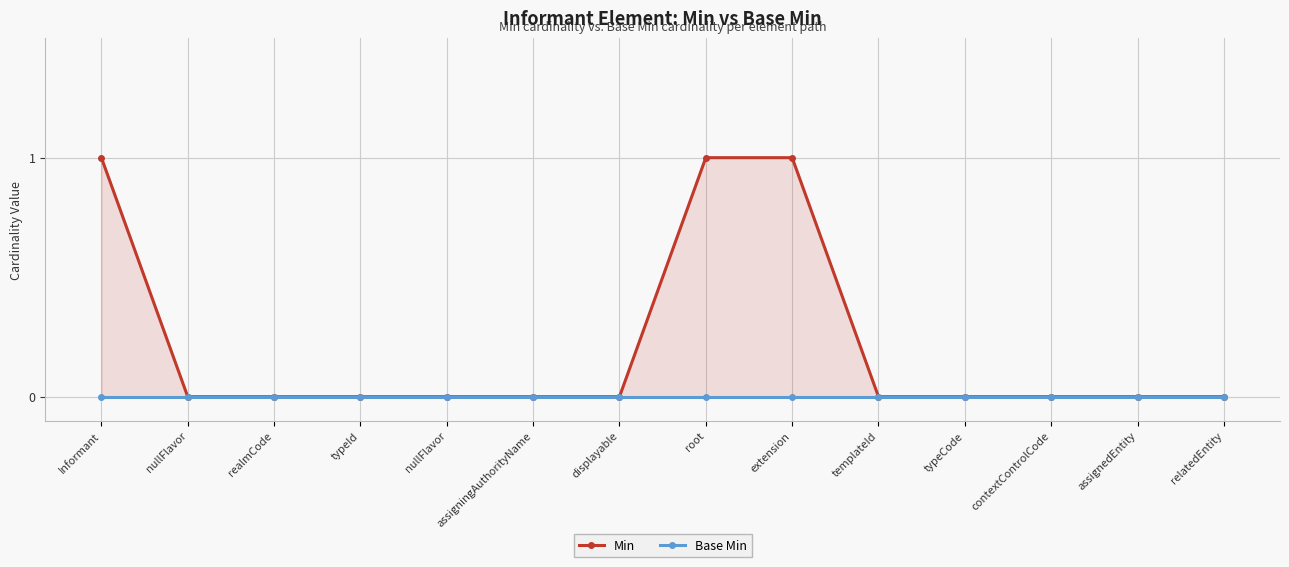

True or false: Base Min and Min cross at least once.

False